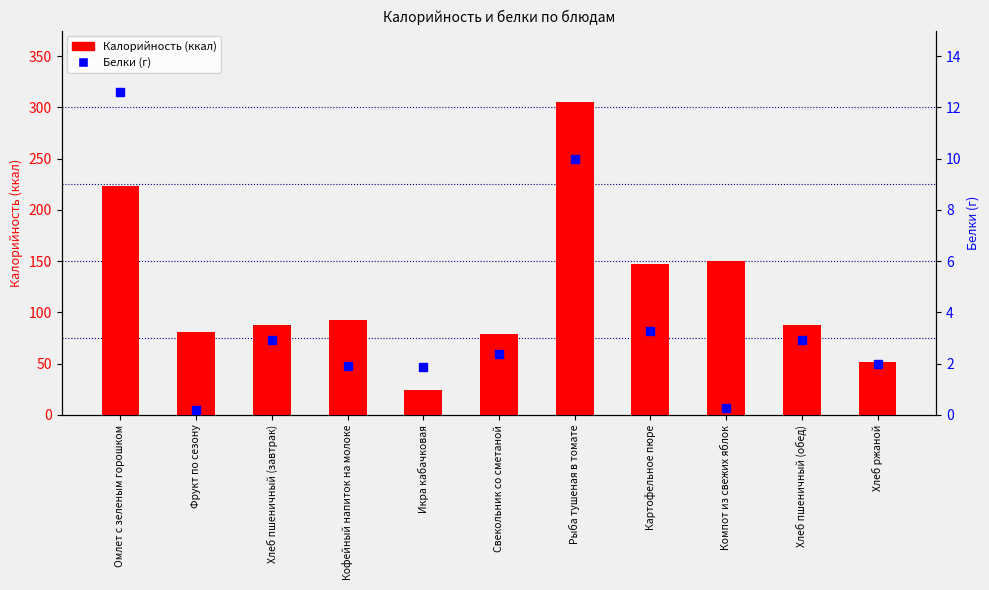

Where does the Белки series first go above 2?

Омлет с зеленым горошком